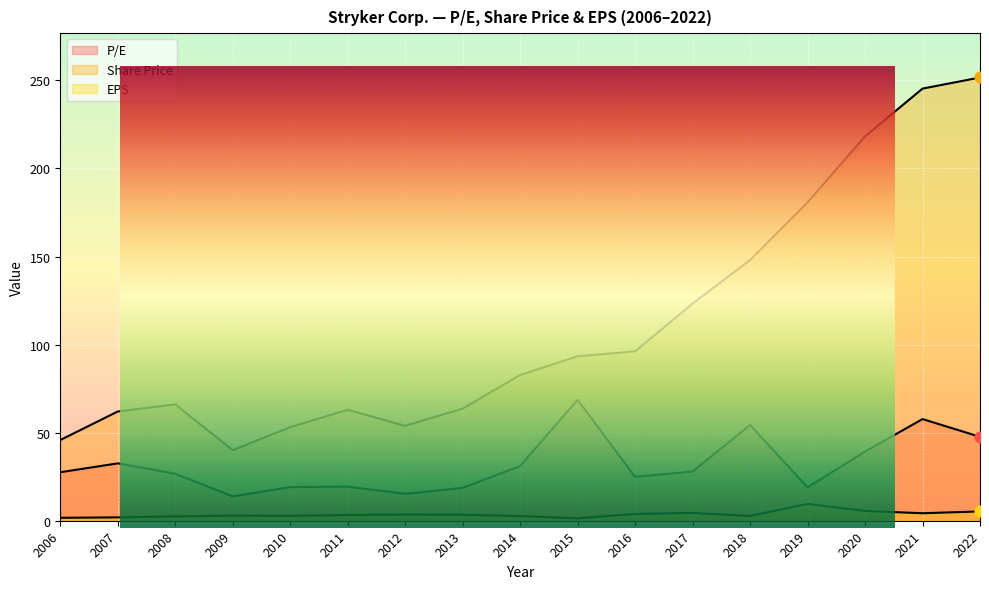

At which category is the sum across all series the highest?

2021